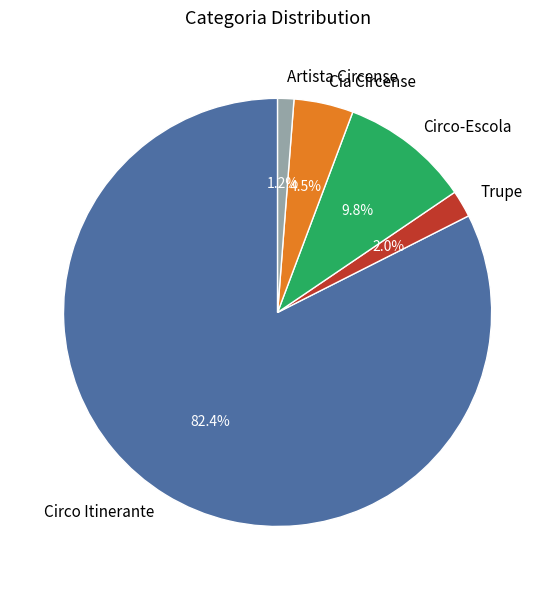

Count the number of slices in the pie.

5